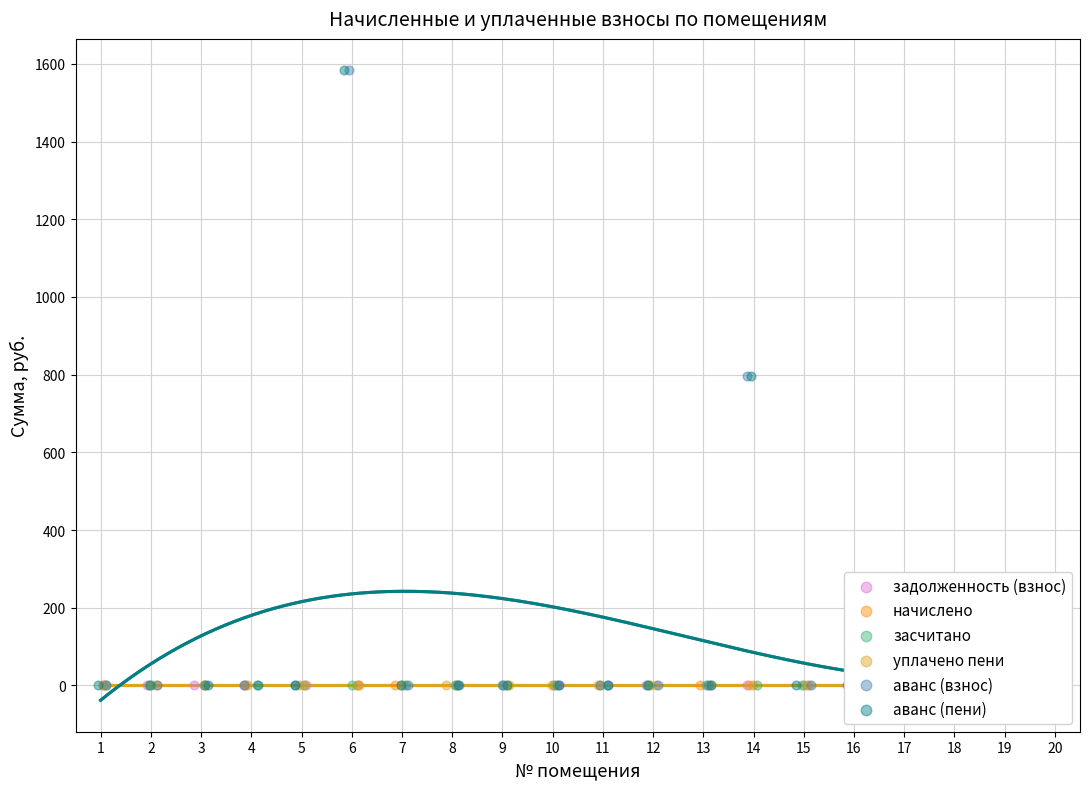

At which category is the sum across all series the highest?

6